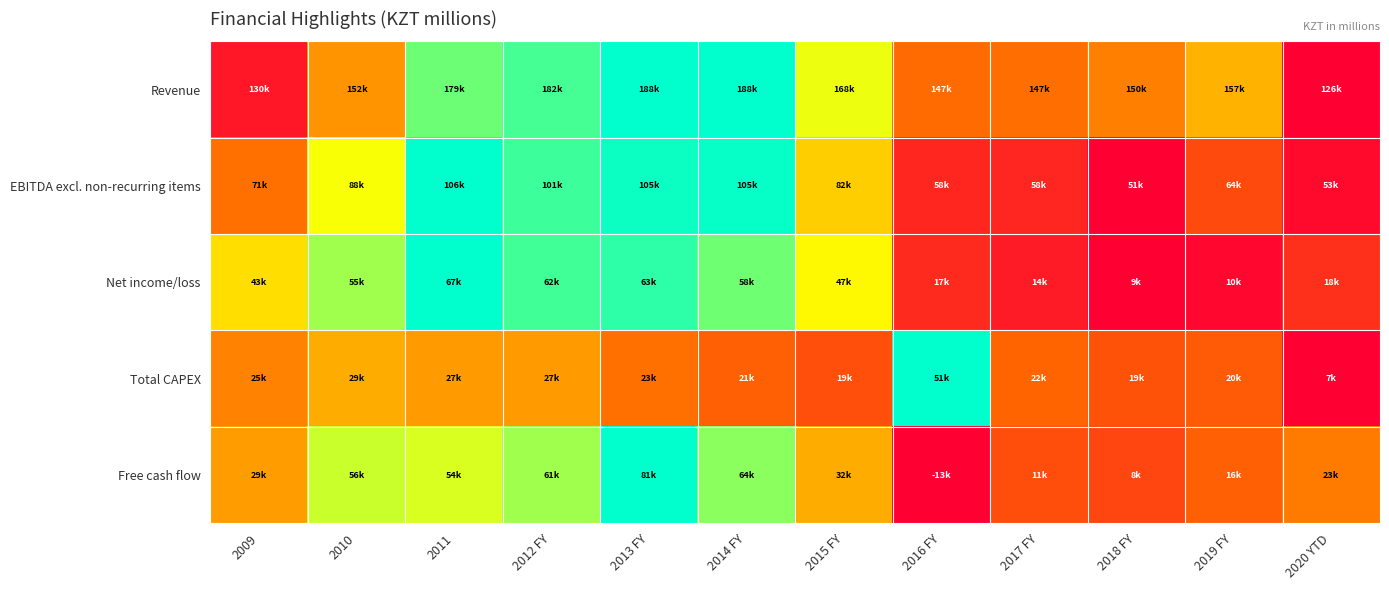

Which series has the largest total across all categories?

Revenue